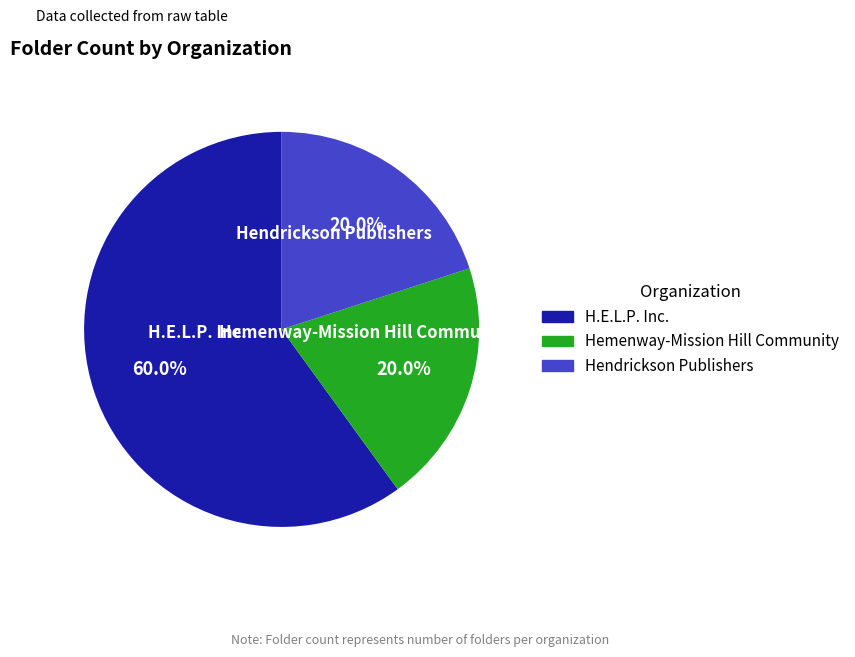

Do Hendrickson Publishers and H.E.L.P. Inc. together represent more than half of the pie?

Yes